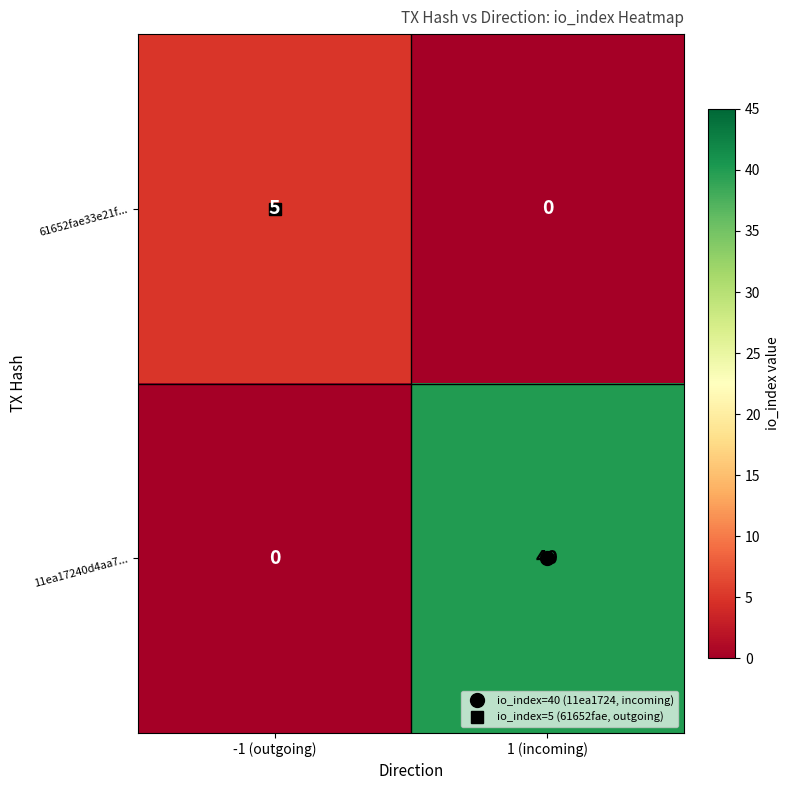

What is the maximum value shown in the chart?

40